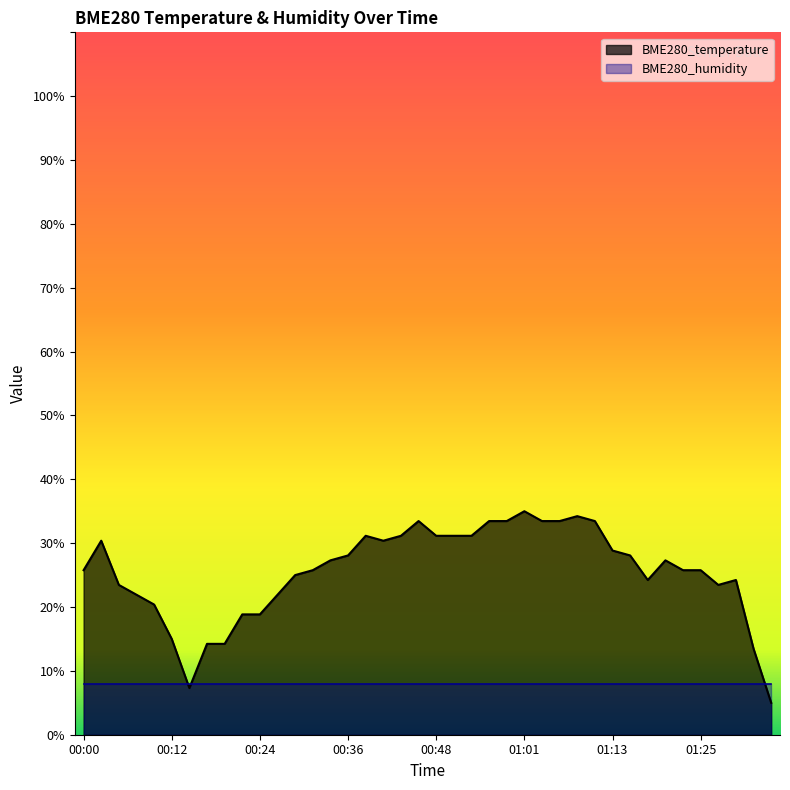

What is the difference between the values at 00:26 and 00:58?

11.5